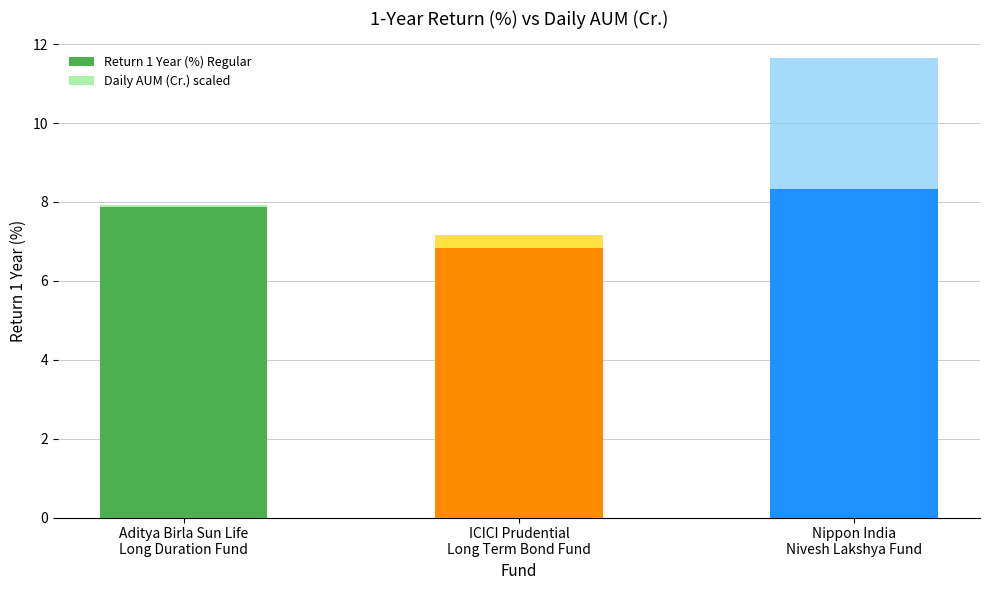

The value of Return 1 Year (%) Regular at Aditya Birla Sun Life
Long Duration Fund is 3.0. True or false?

False